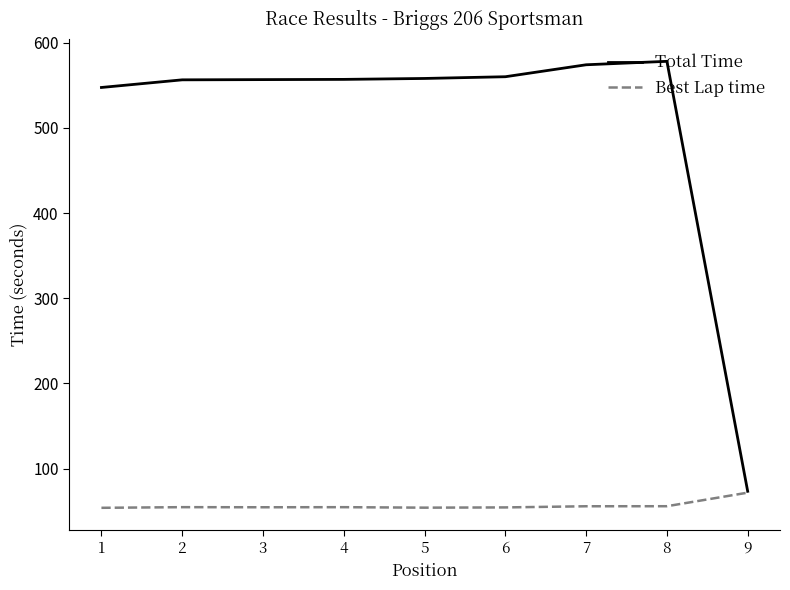

What is the sum of the Total Time values at 1 and 3?

1104.4